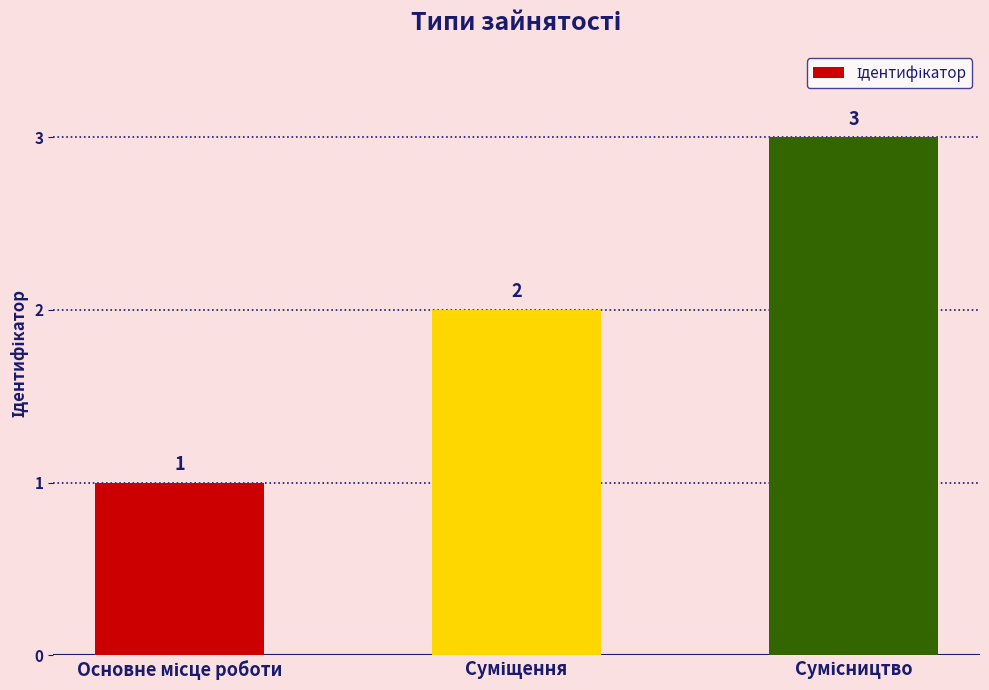

How many values are between 1 and 3?

3